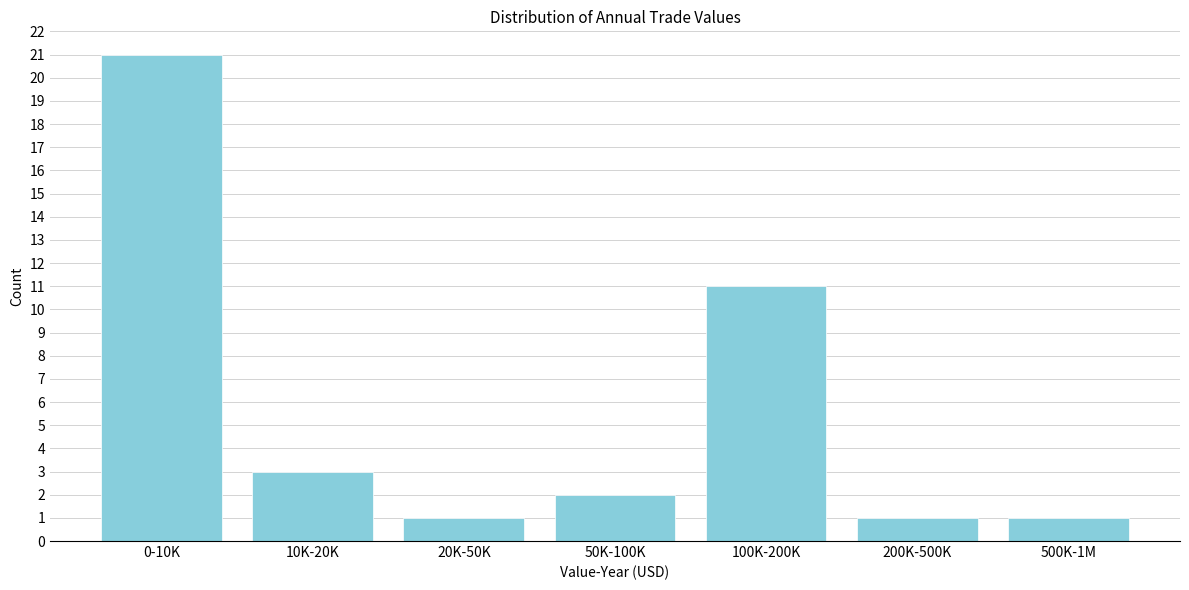

Reading right to left, transcribe all the data shown in this chart.

1	1	11	2	1	3	21